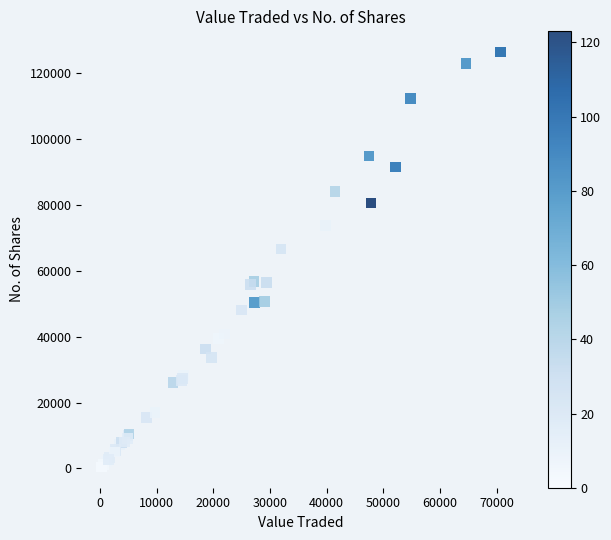

What Y value in the scatter plot is closest to 63439?

66610